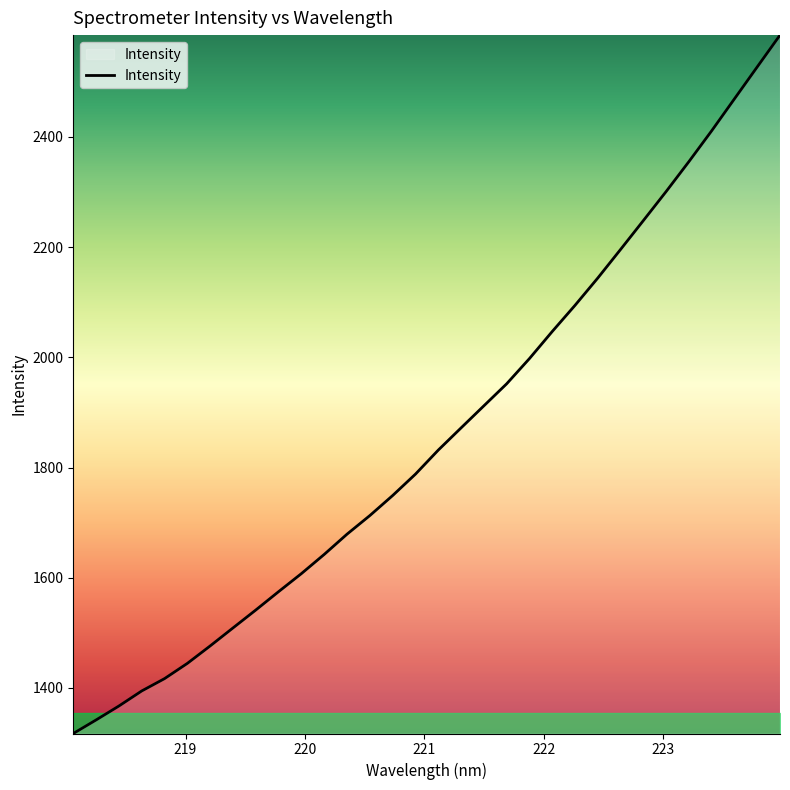

How many lines are shown in the chart?

1